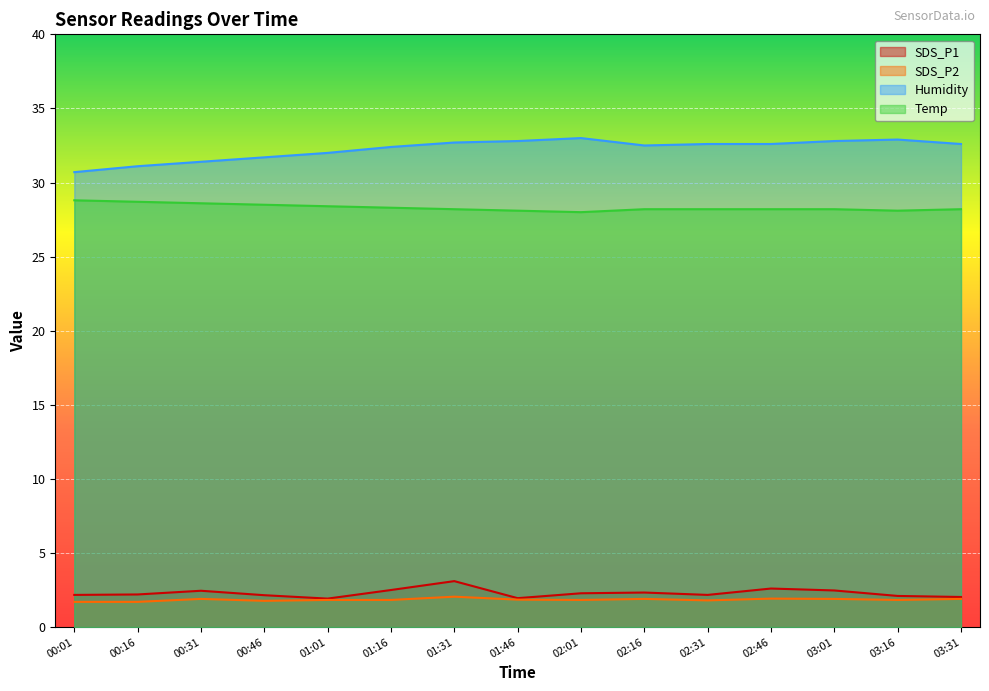

The SDS_P2 series shows 1.1 at 01:01. True or false?

False